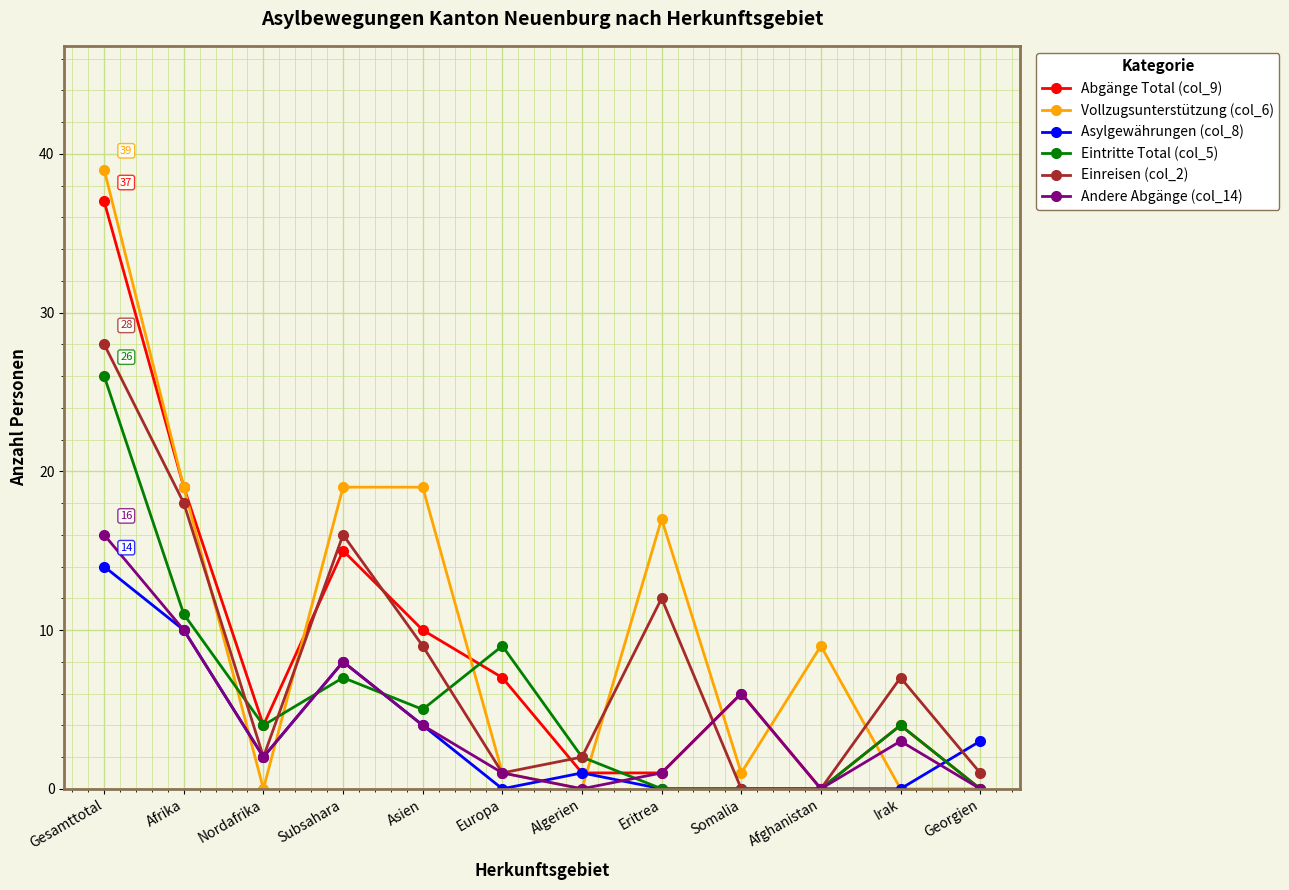

What are all the series names shown in the legend?

Abgänge Total (col_9), Vollzugsunterstützung (col_6), Asylgewährungen (col_8), Eintritte Total (col_5), Einreisen (col_2), Andere Abgänge (col_14)